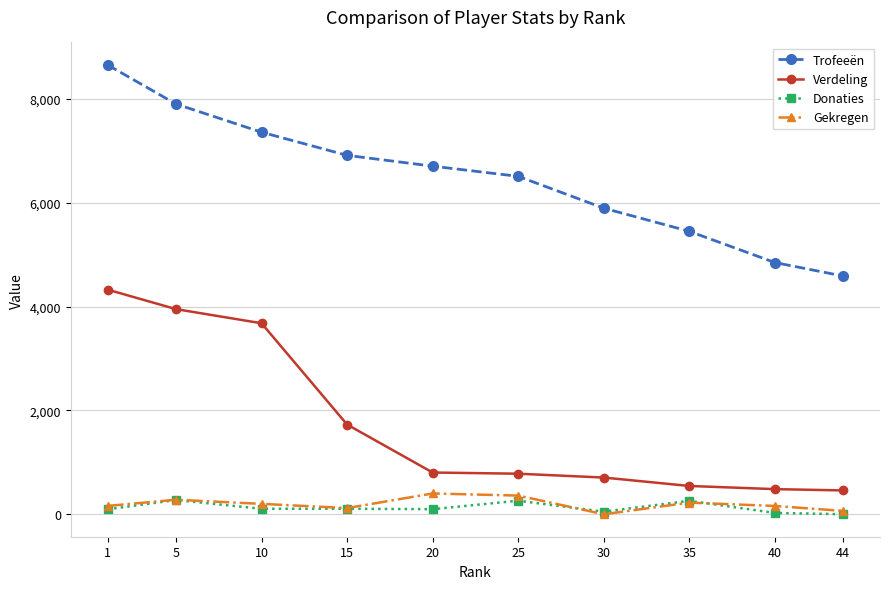

How many series are shown in this chart?

4